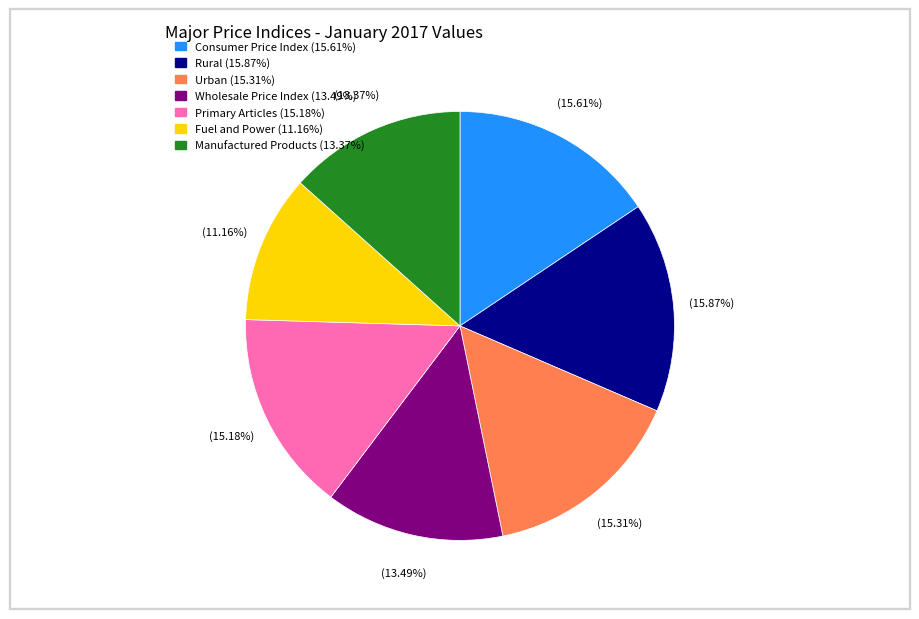

What is the smallest slice in the pie chart?

Fuel and Power